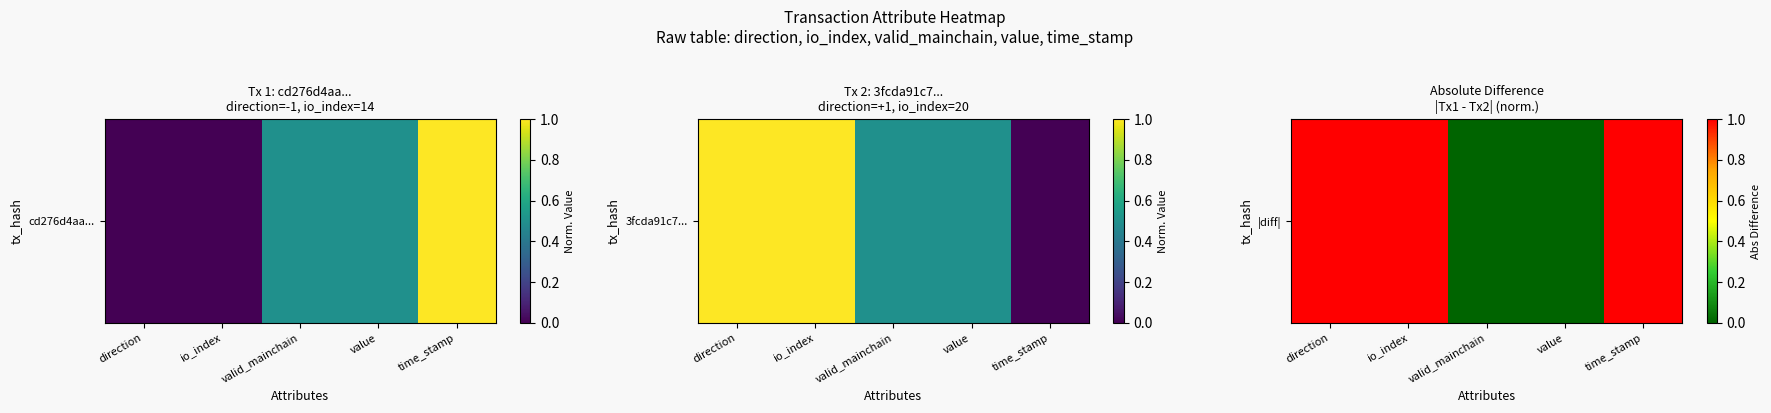

Read the value at direction.

1